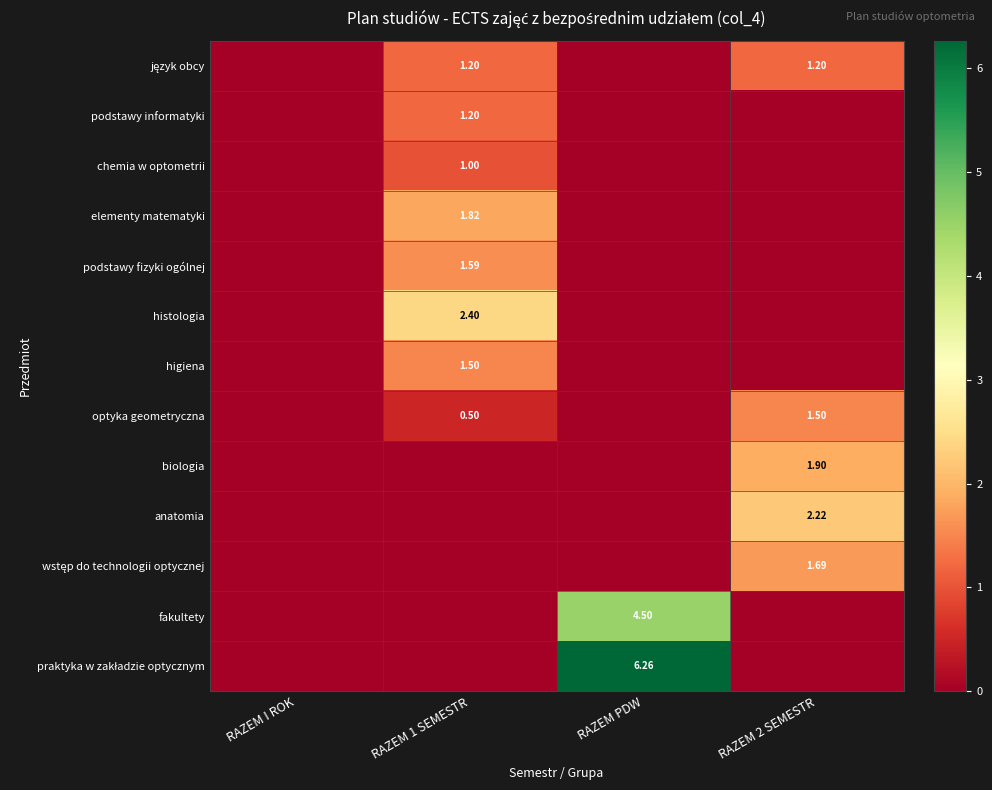

True or false: podstawy informatyki has a value of 1.2 at RAZEM 1 SEMESTR.

True